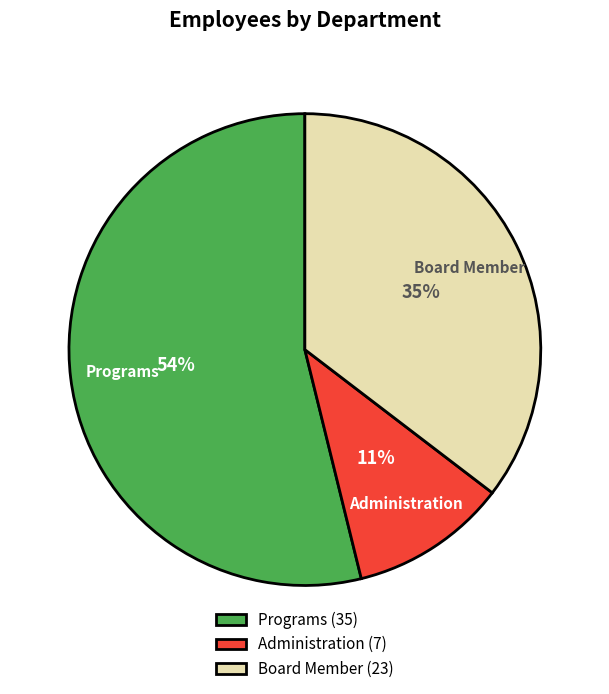

How many slices are in this pie chart?

3